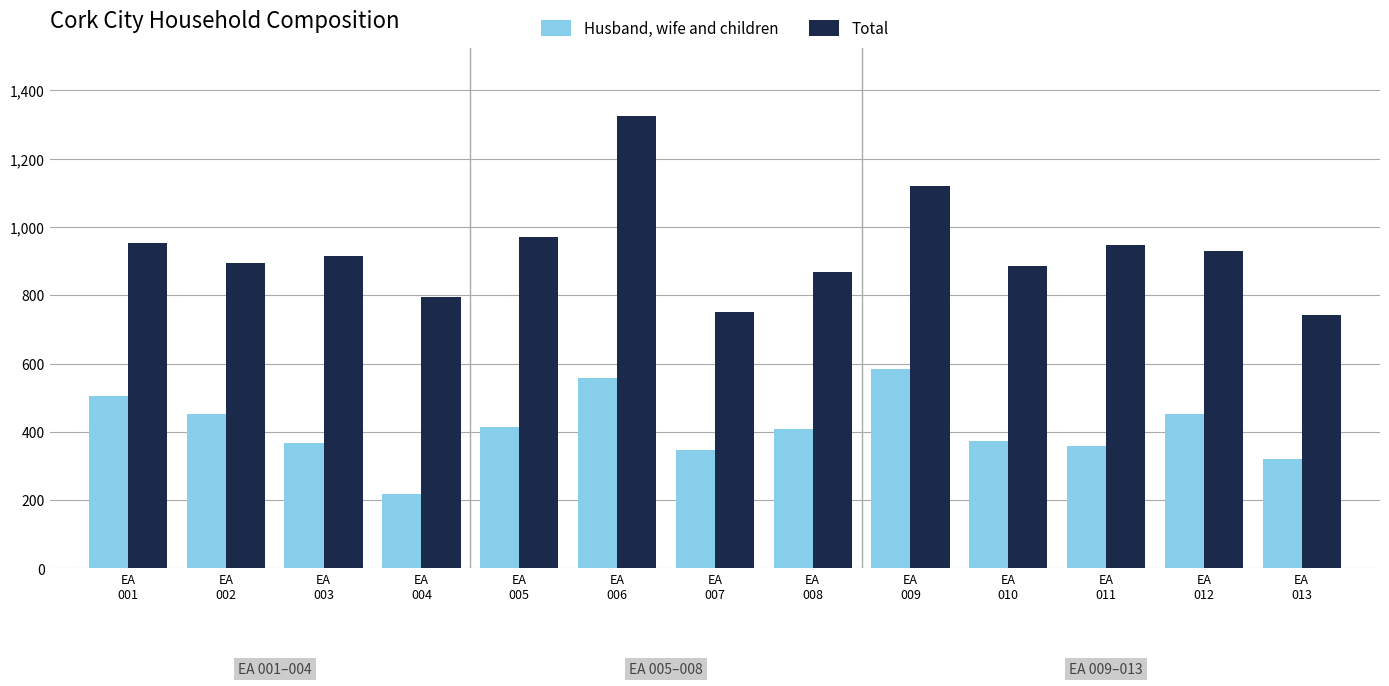

List the series in order of their overall mean, highest first.

Total, Husband, wife and children